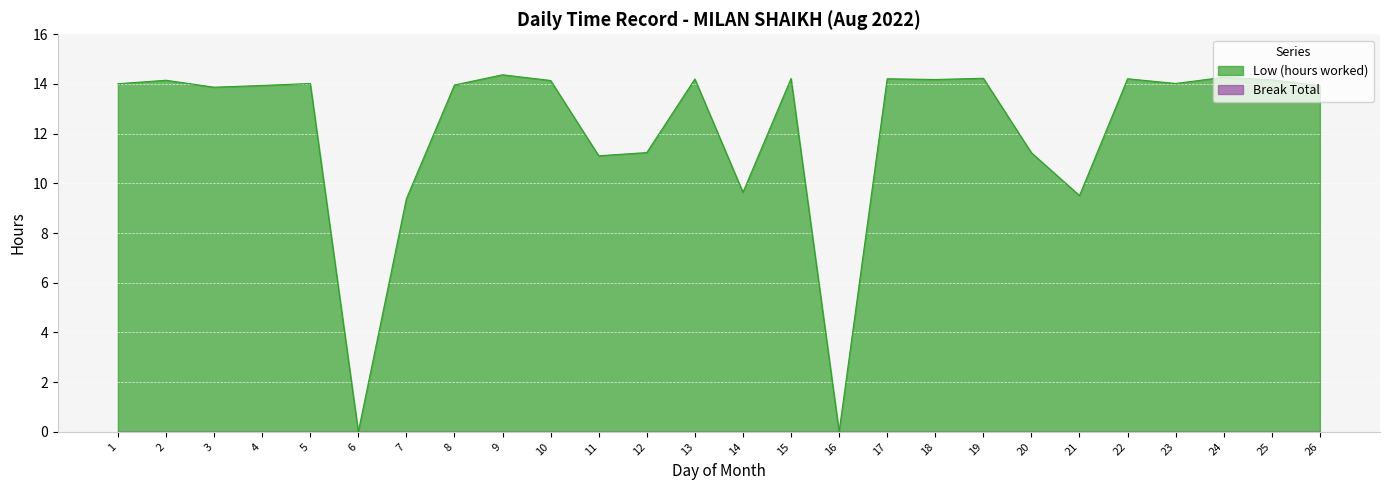

List the labels in order of value, smallest first.

6, 16, 7, 21, 14, 11, 20, 12, 3, 26, 4, 8, 1, 5, 23, 10, 2, 25, 18, 13, 17, 22, 15, 19, 24, 9